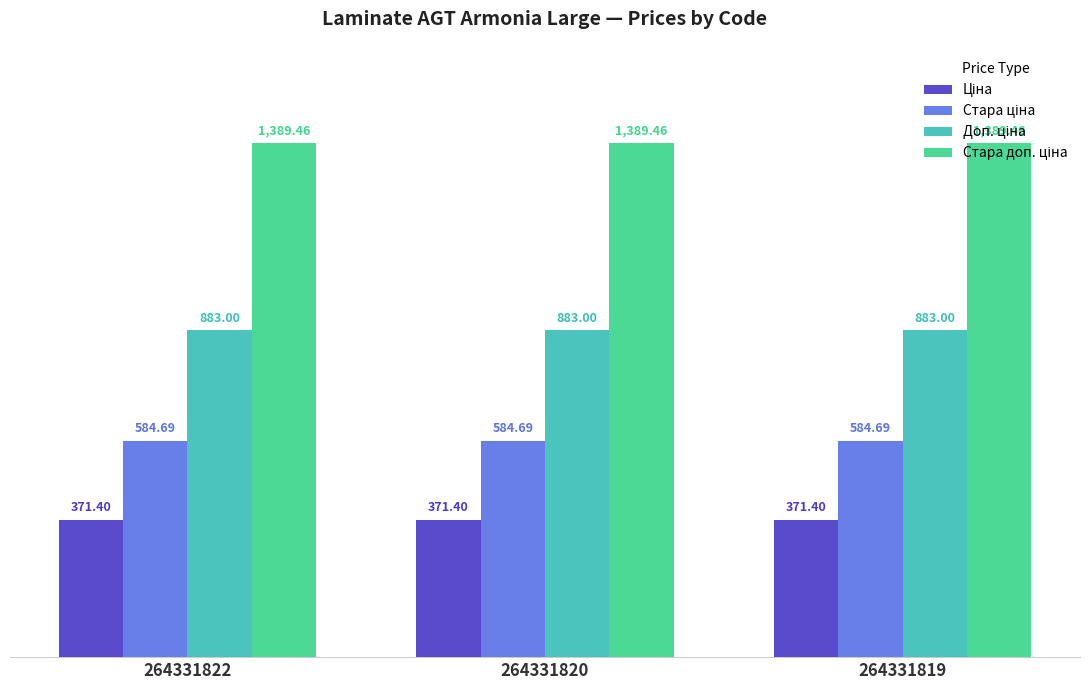

At how many categories does at least one series exceed 1173?

3